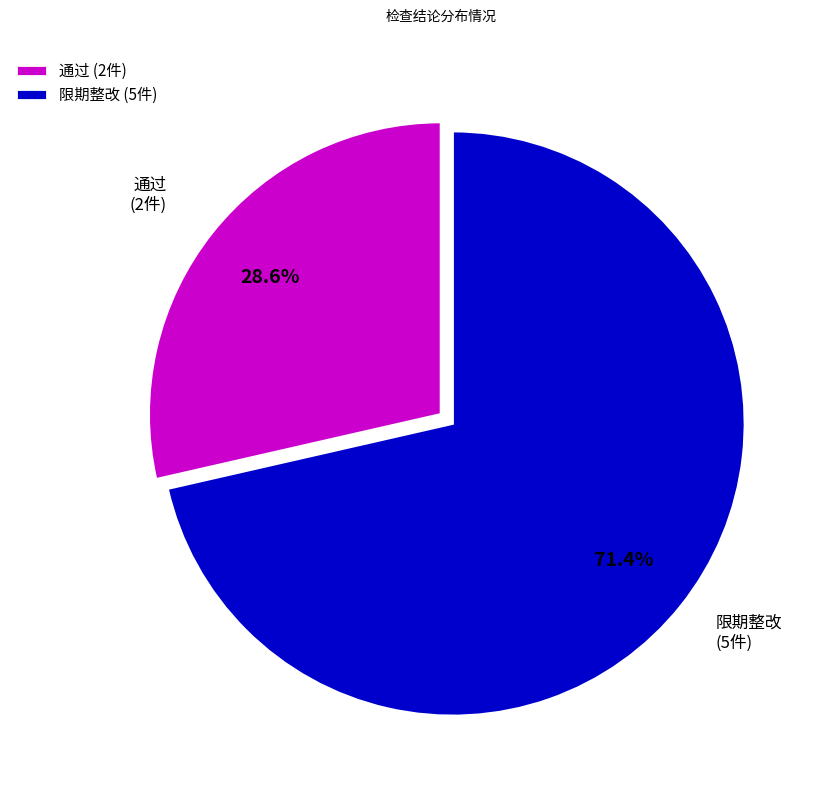

What is the majority slice?

限期整改